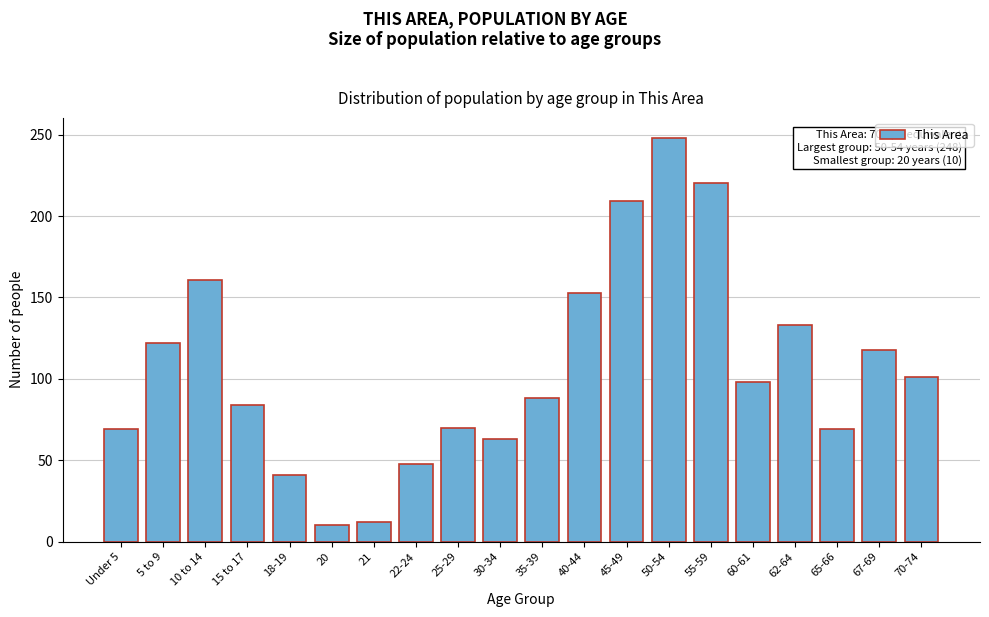

Which label corresponds to the largest value in the chart?

50-54